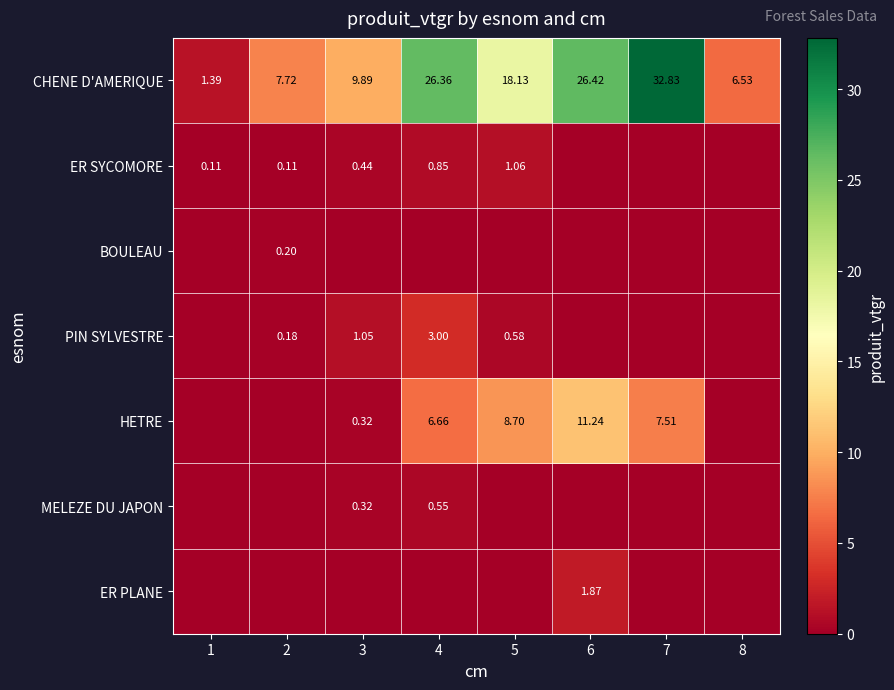

How many values in the CHENE D'AMERIQUE series are below 18?

4